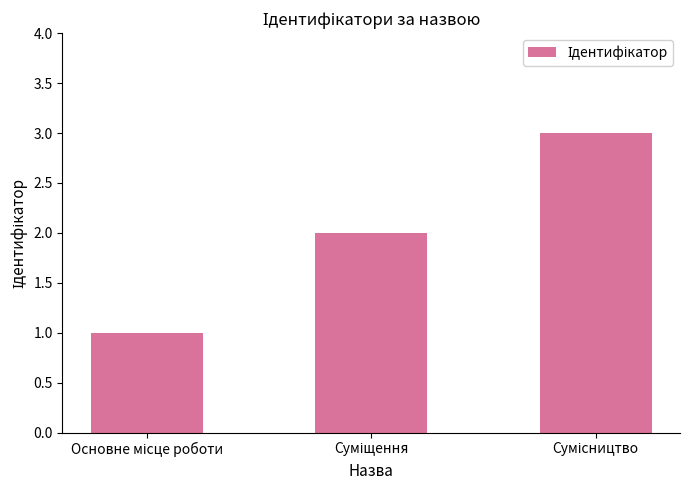

What is the difference between the maximum and minimum values?

2